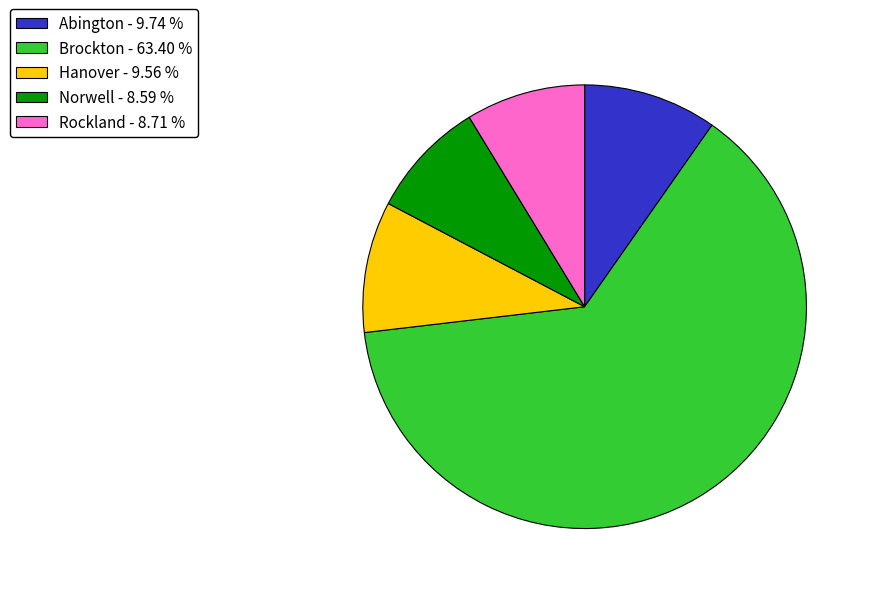

True or false: Abington accounts for 10% of the total.

True